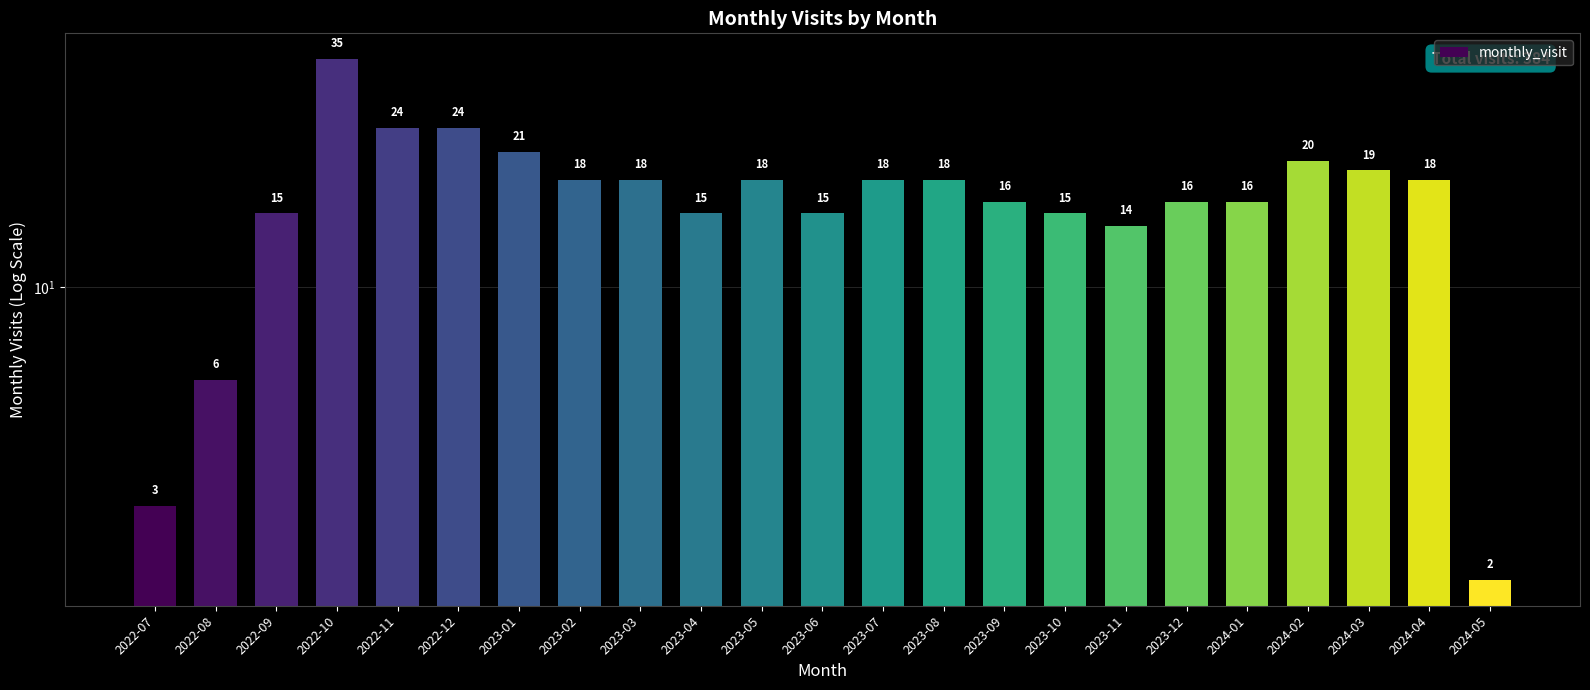

What is the label of the 15th bar from the right?

2023-03